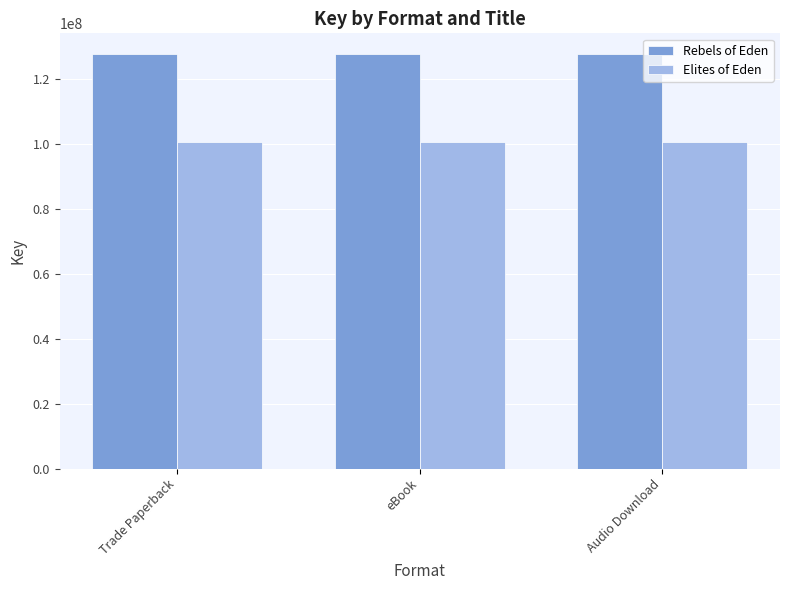

What is the smallest value displayed?

100512588